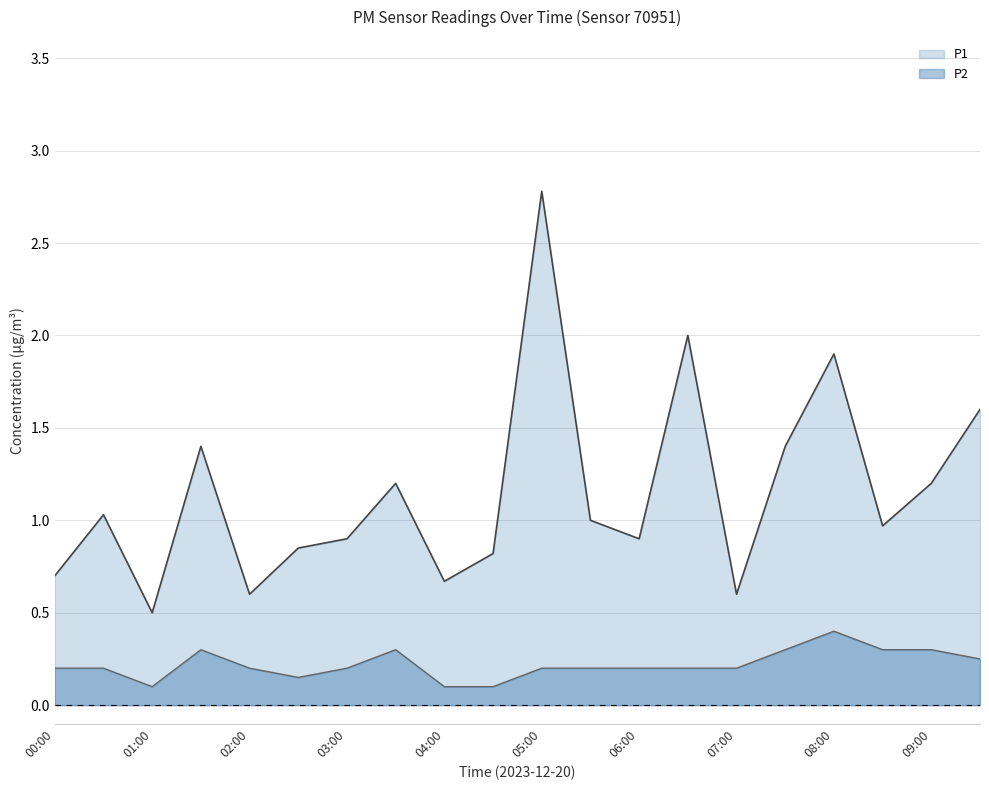

Which has a higher value, 07:00 or 01:00?

07:00